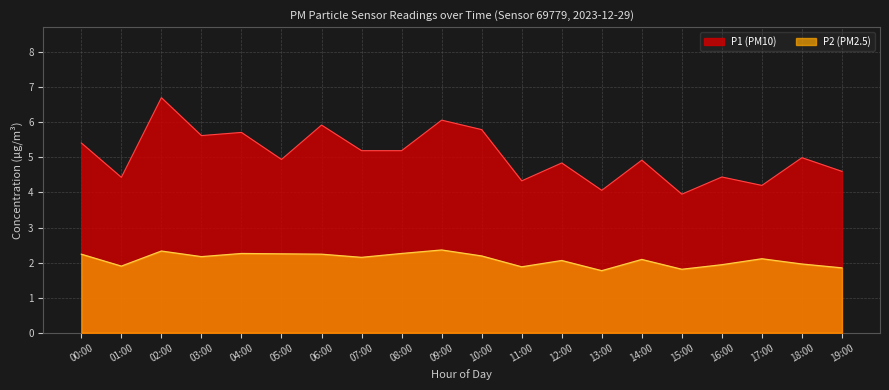

What is the highest value of the P2 (PM2.5) series?

2.4